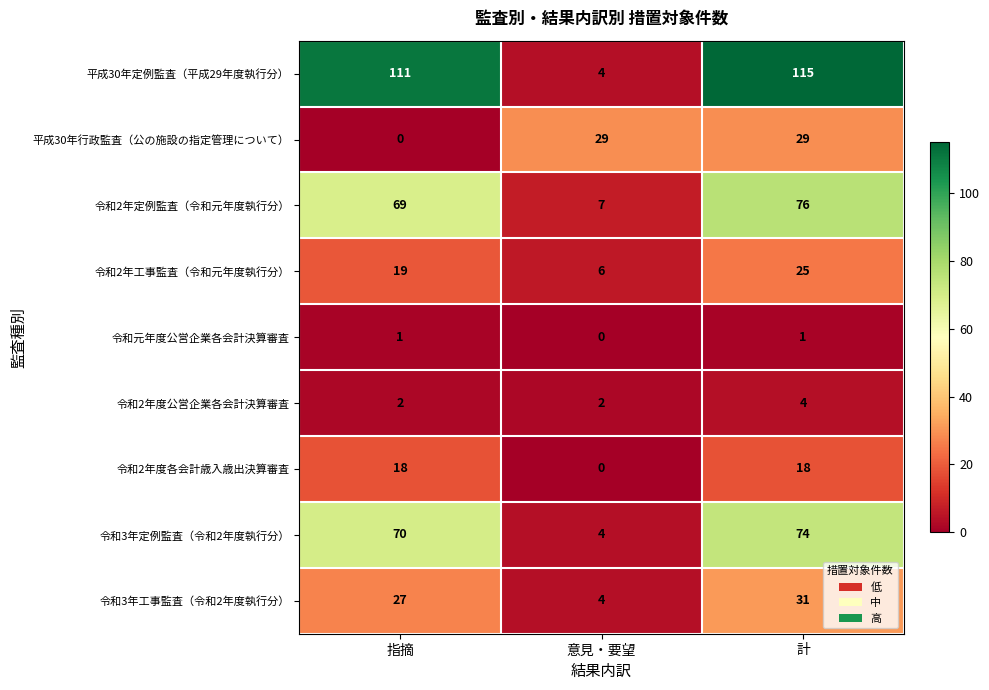

Rank the series by their maximum value, from lowest to highest.

令和元年度公営企業各会計決算審査, 令和2年度公営企業各会計決算審査, 令和2年度各会計歳入歳出決算審査, 令和2年工事監査（令和元年度執行分）, 平成30年行政監査（公の施設の指定管理について）, 令和3年工事監査（令和2年度執行分）, 令和3年定例監査（令和2年度執行分）, 令和2年定例監査（令和元年度執行分）, 平成30年定例監査（平成29年度執行分）